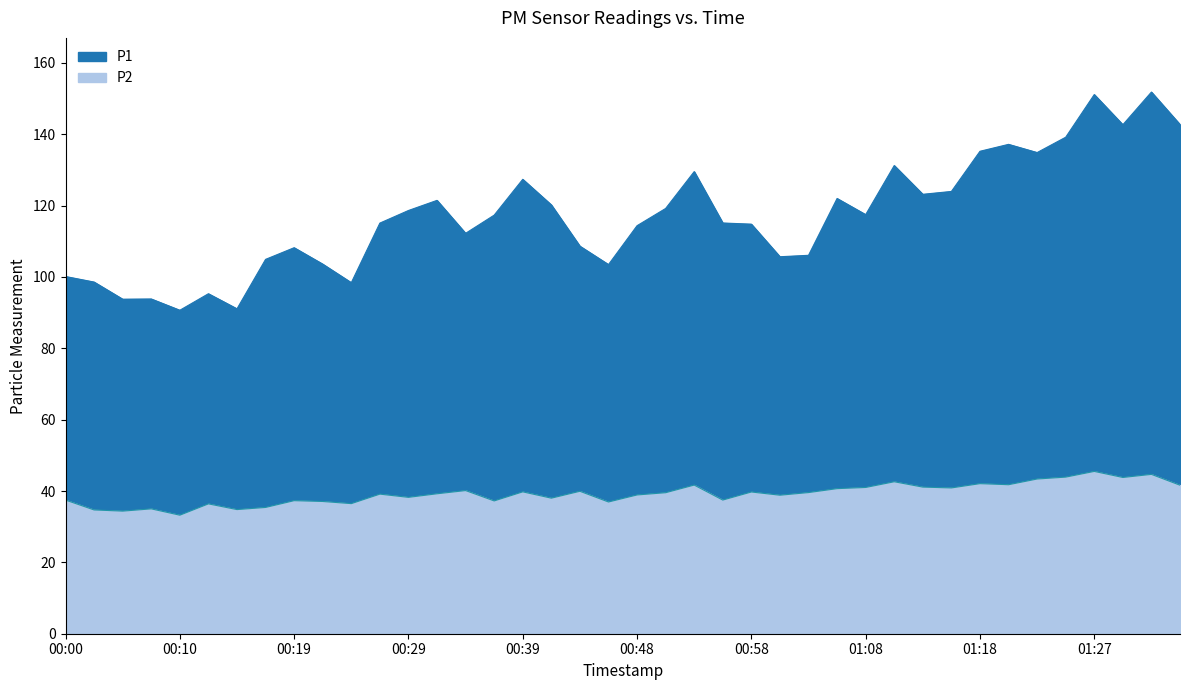

Which series has the largest total across all categories?

P1